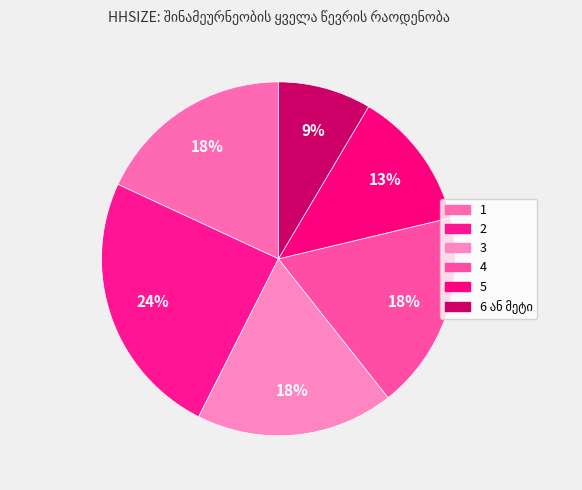

How many segments does this pie chart have?

6